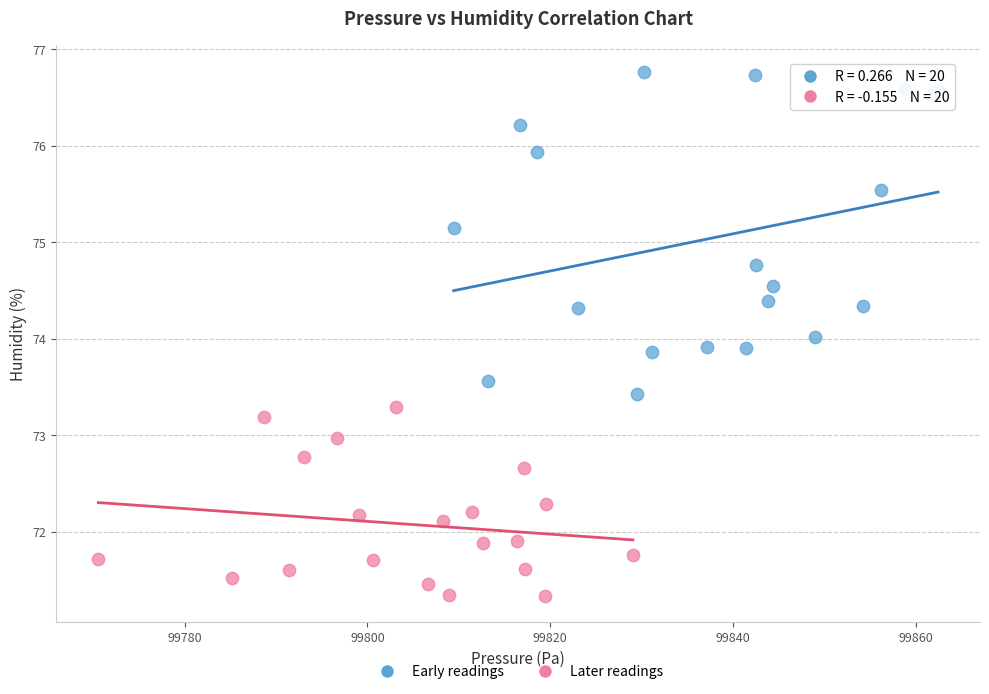

What are all the series names shown in the legend?

Early readings, Later readings